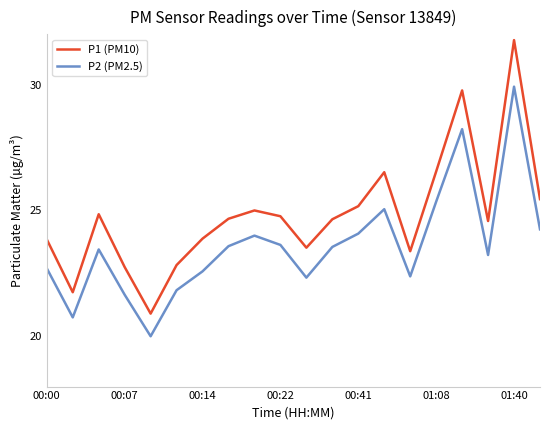

Rank the series by their average value, from highest to lowest.

P1 (PM10), P2 (PM2.5)